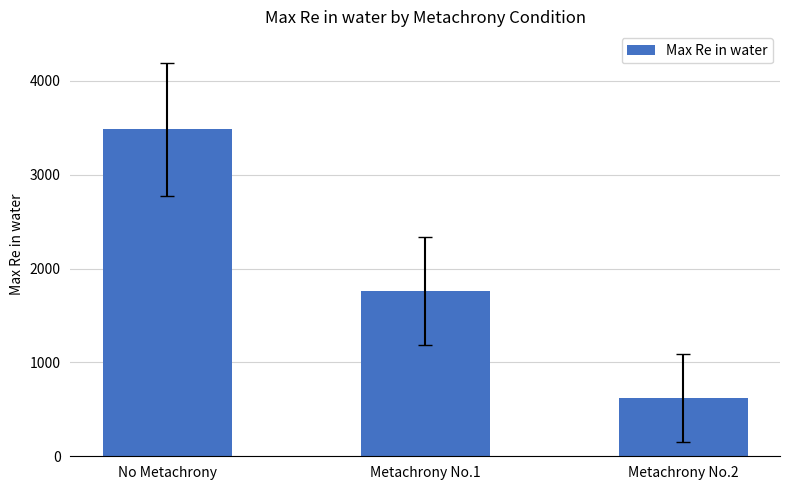

What is the difference between the values at Metachrony No.1 and Metachrony No.2?

1141.2